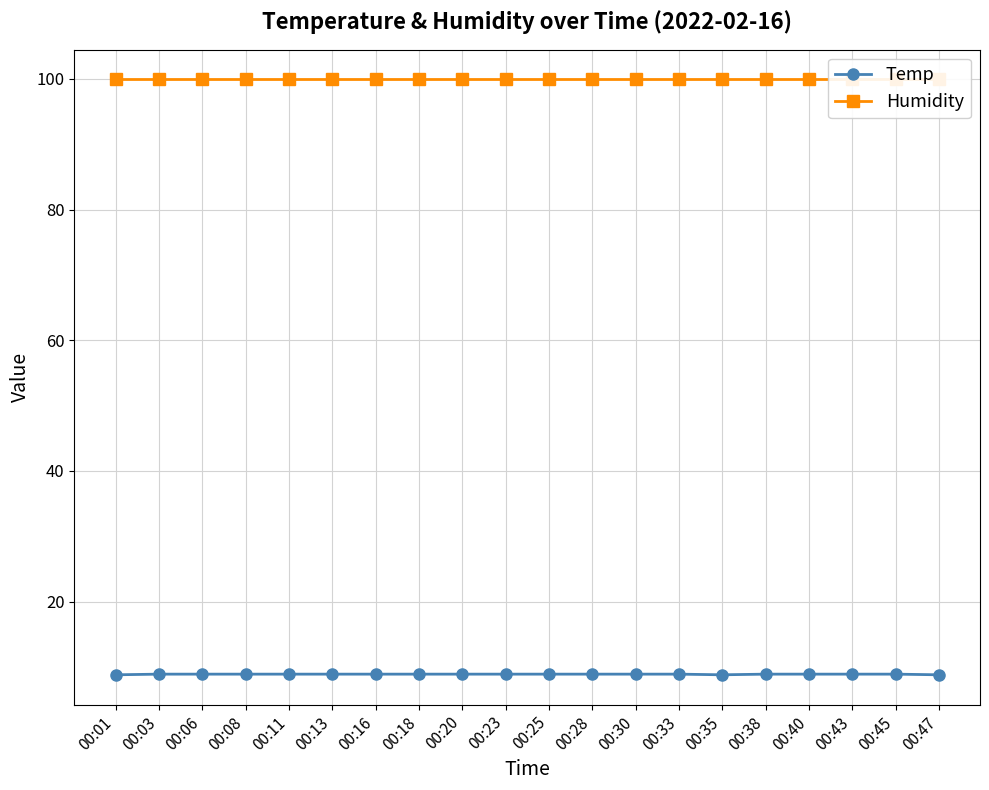

What is the greatest value displayed?

99.9